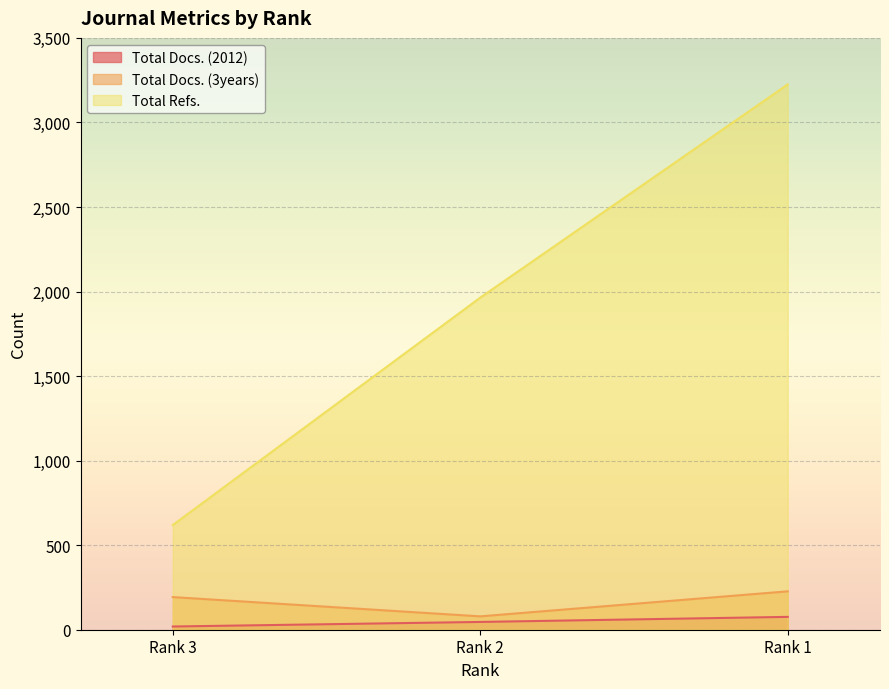

Reading left to right, extract all data points from this chart.

Total Docs. (2012): Rank 3=19	Rank 2=46	Rank 1=76
Total Docs. (3years): Rank 3=193	Rank 2=79	Rank 1=227
Total Refs.: Rank 3=619	Rank 2=1964	Rank 1=3225